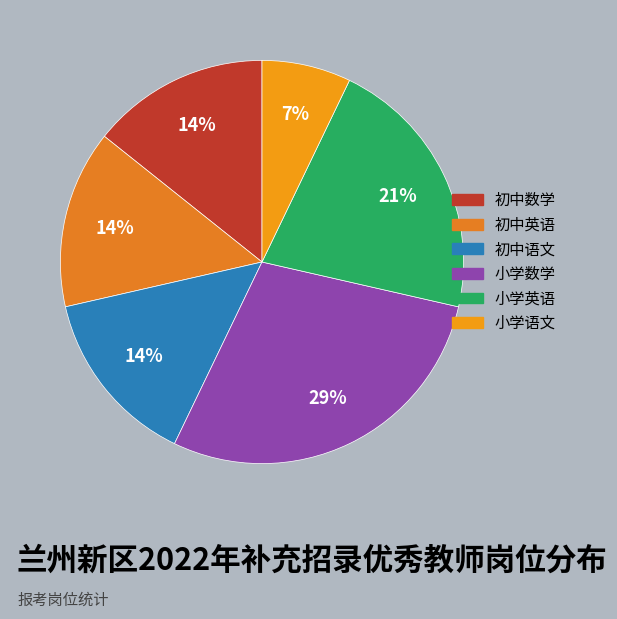

The 初中语文 slice represents 6% of the pie. True or false?

False